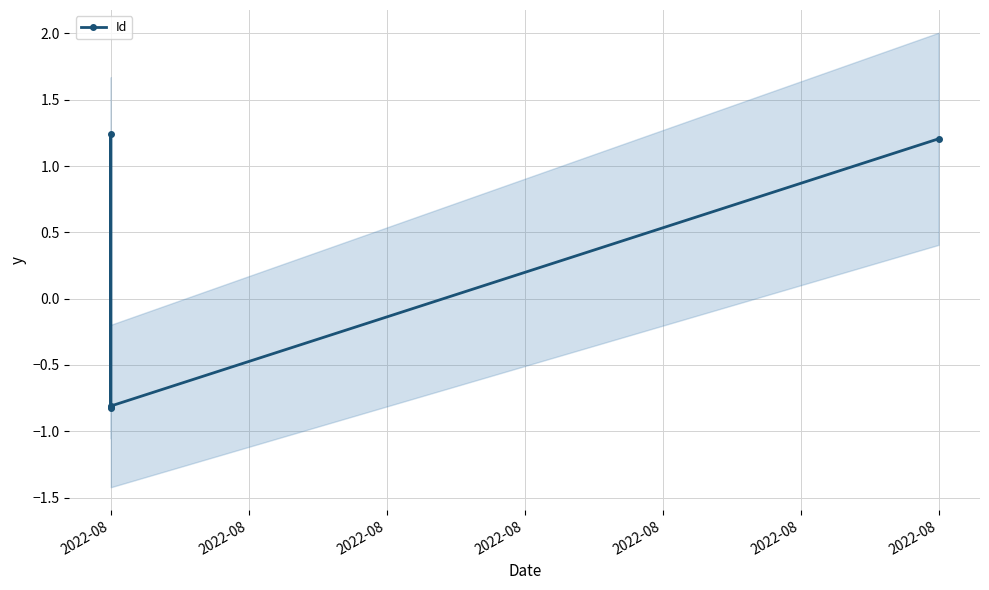

True or false: the data shows -1.1 at 2022-08.

False